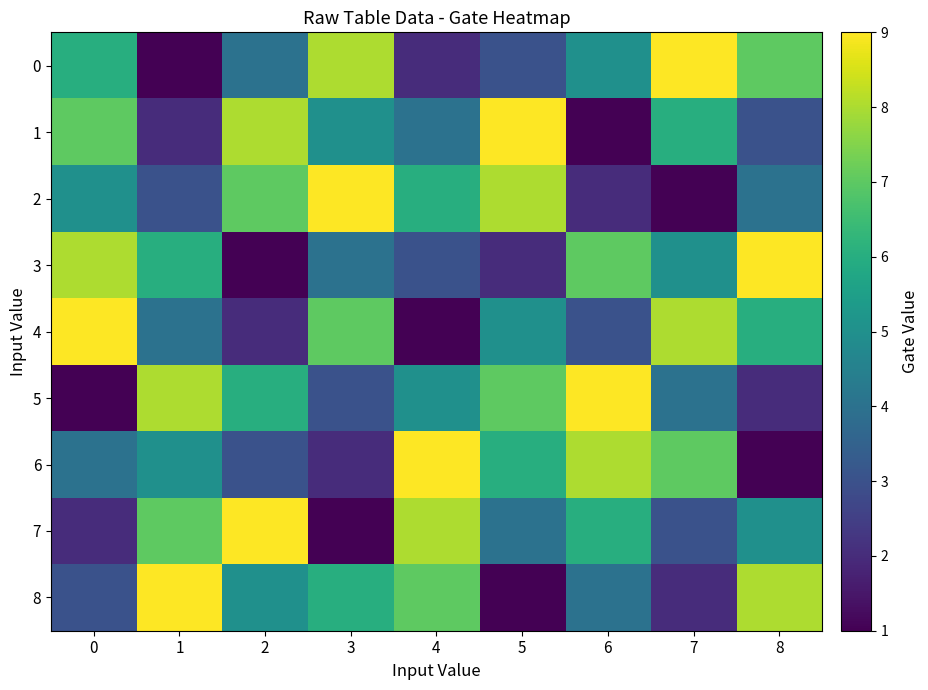

Rank the series by their maximum value, from highest to lowest.

0, 1, 2, 3, 4, 5, 6, 7, 8